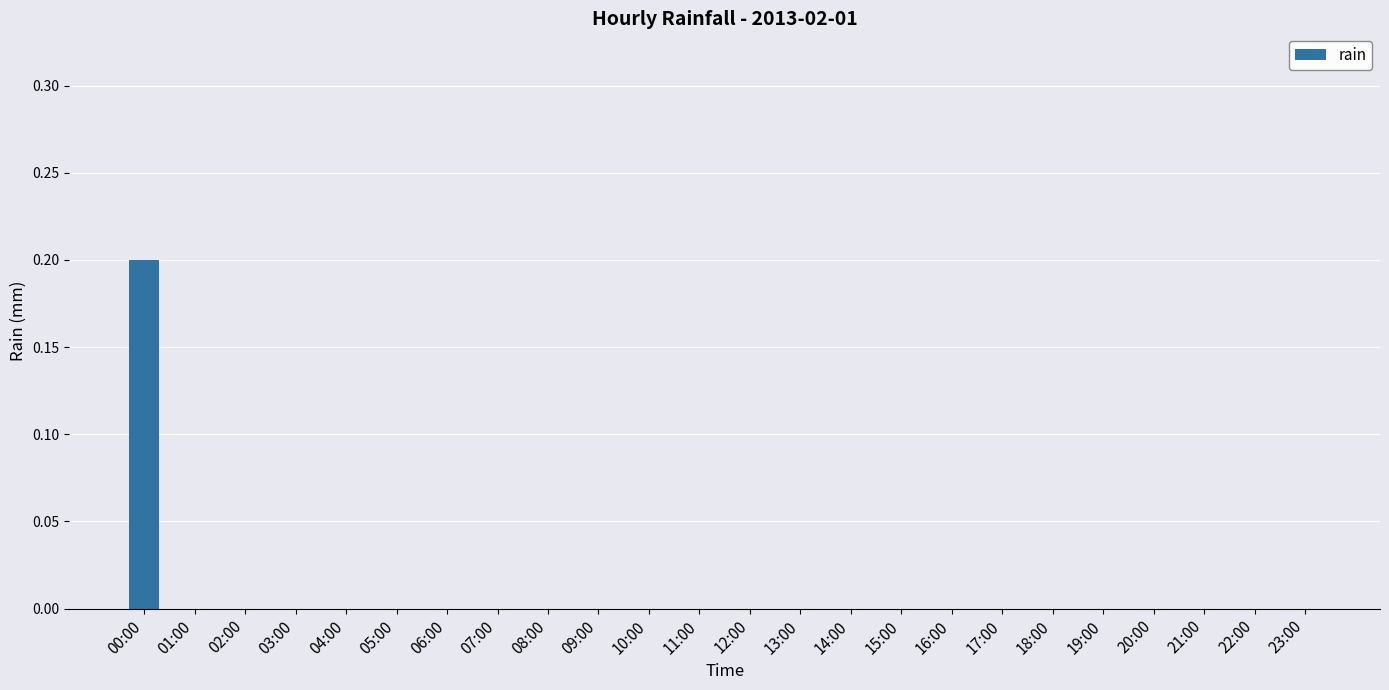

What is the greatest value displayed?

0.2